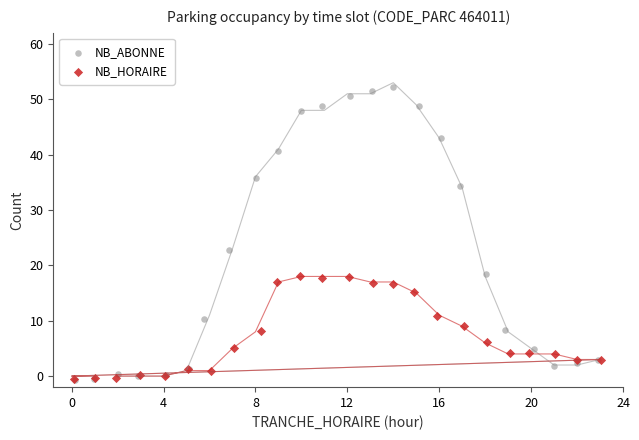

Which series reaches the maximum Y coordinate?

NB_ABONNE